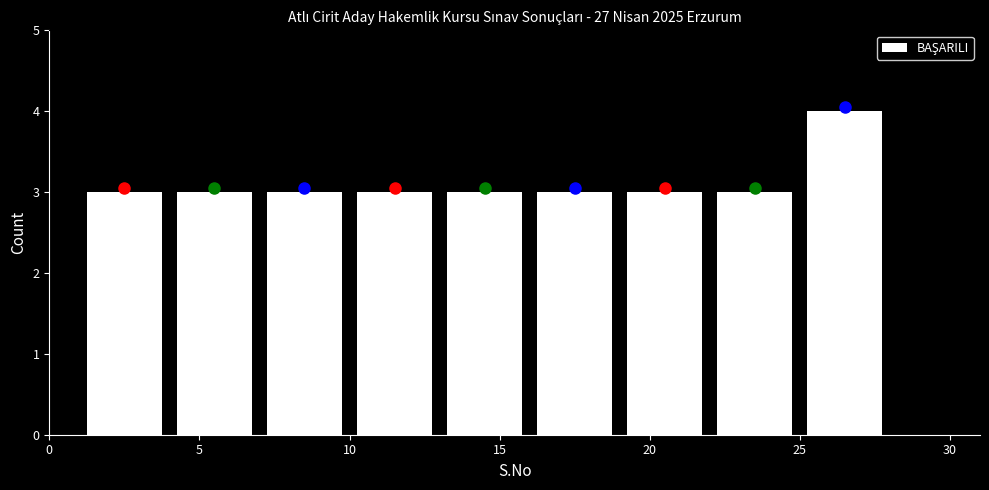

Reading left to right, transcribe this chart: for each bar, give the range it covers on the x-axis and its height. The values are not printed on the chart, so give them approximately, as read against the axis.

1 to 4: 3
4 to 7: 3
7 to 10: 3
10 to 13: 3
13 to 16: 3
16 to 19: 3
19 to 22: 3
22 to 25: 3
25 to 28: 4